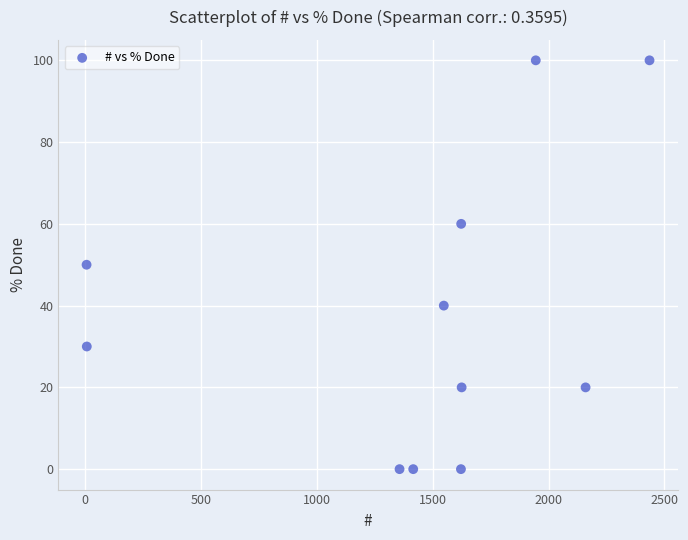

What is the range of Y values (max minus min)?

100